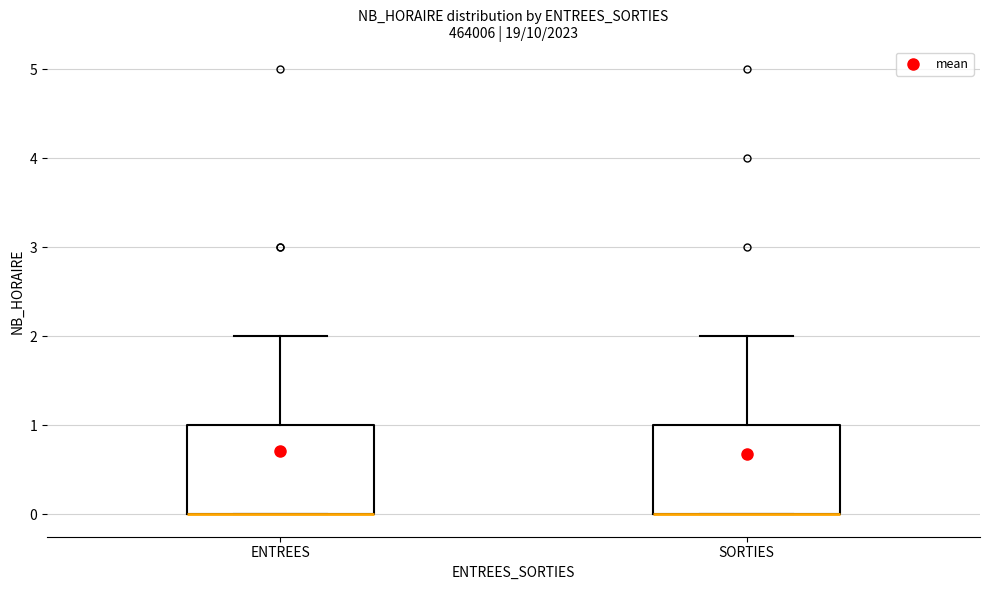

Reading left to right, read every box against the y-axis: the position of its median line, the range the box covers, and the ends of its whiskers. The values are not printed on the chart, so give them approximately, as read against the axis.

ENTREES: median 0 (drawn on the box's lower edge), box 0 to 1, whiskers 0 to 2
SORTIES: median 0 (drawn on the box's lower edge), box 0 to 1, whiskers 0 to 2